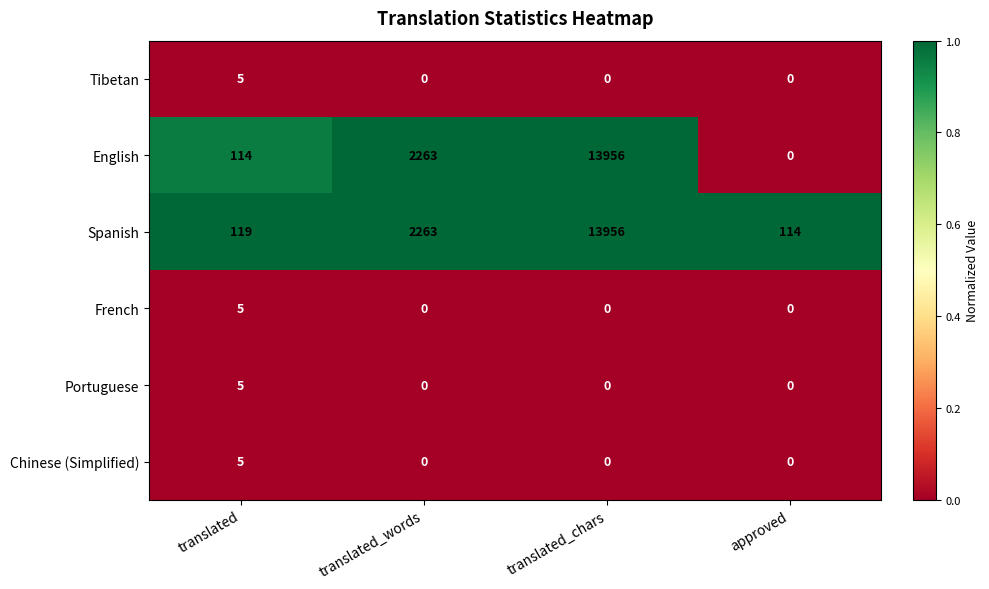

Between translated_words and approved, which series saw the biggest shift?

English